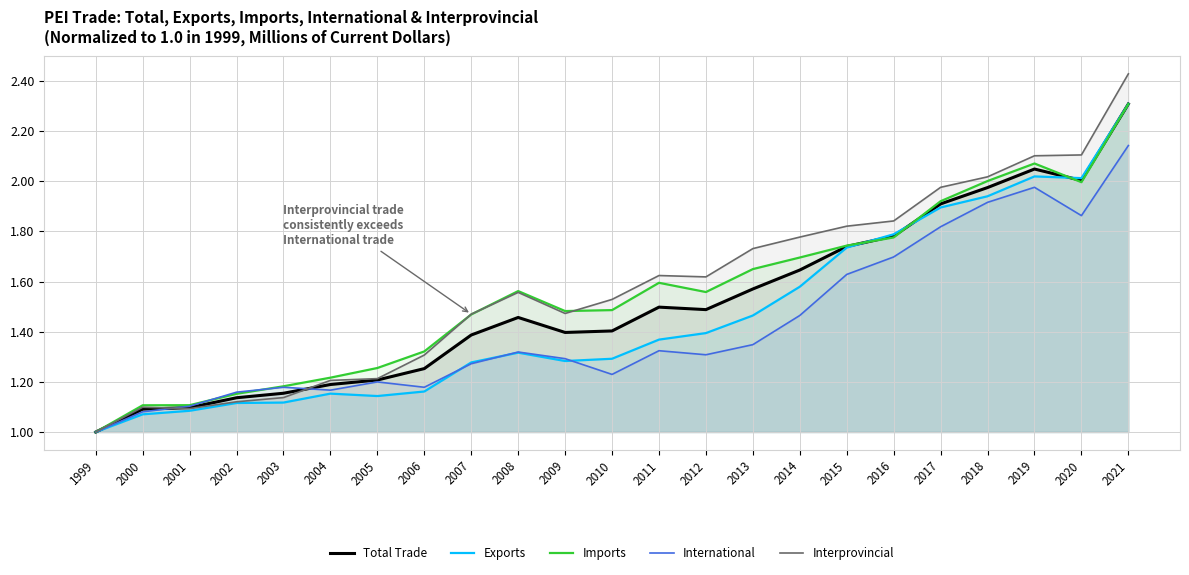

At which category is the sum across all series the highest?

2021